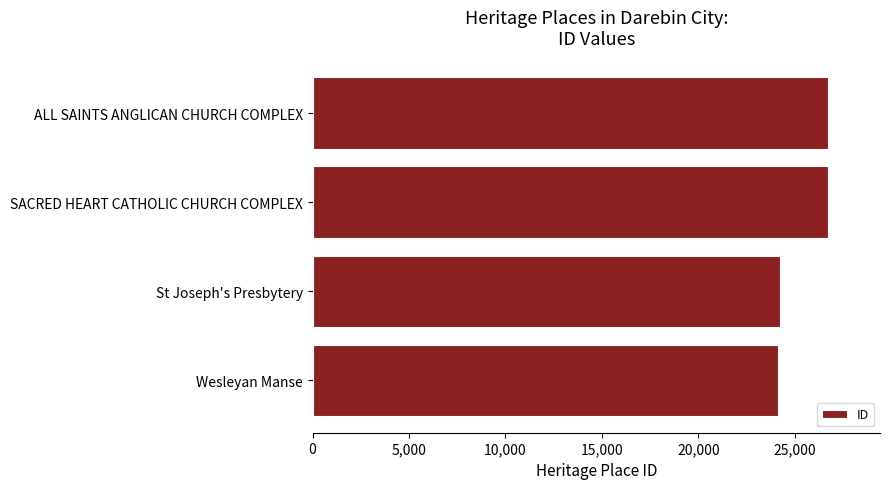

How many series are shown in this chart?

1